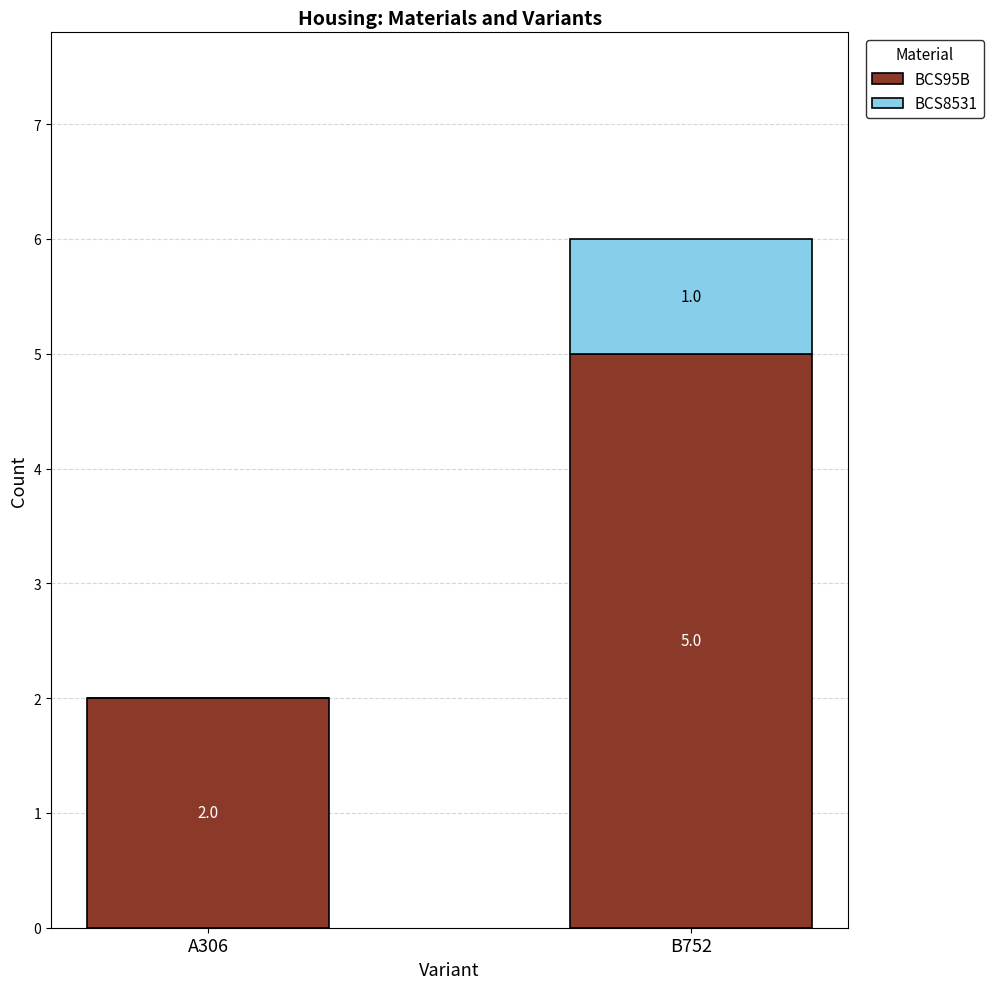

Reading left to right, what are the values for BCS95B?

A306=2	B752=5